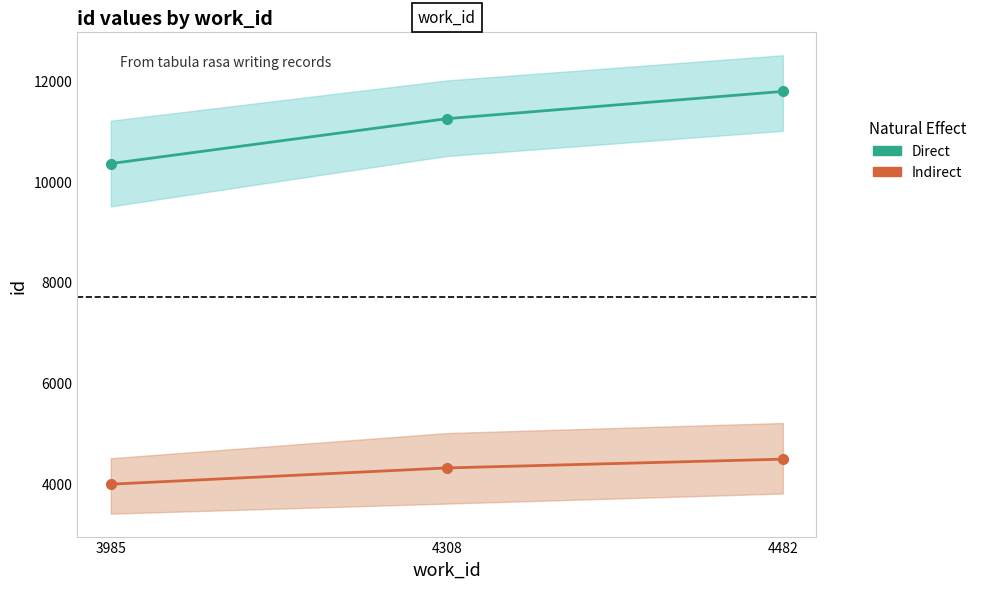

The Direct series shows 18855 at 4308. True or false?

False